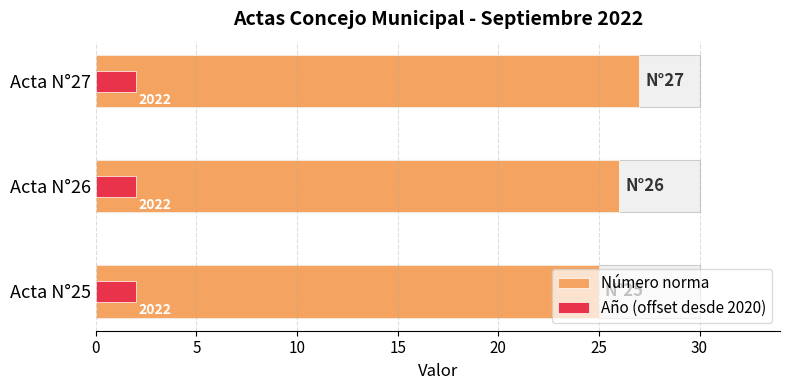

Which has a higher value, Acta N°25 or Acta N°27?

Acta N°27